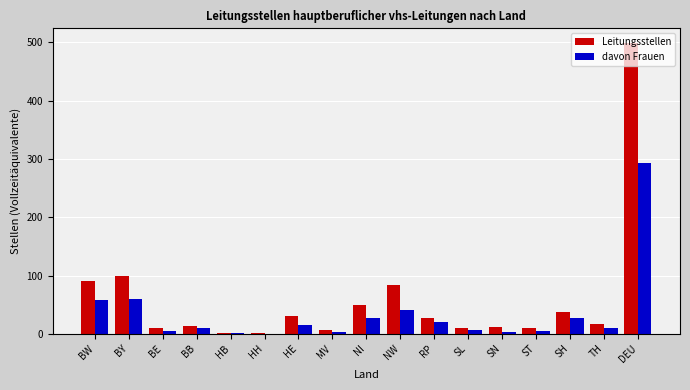

At which label does Leitungsstellen reach its peak?

DEU